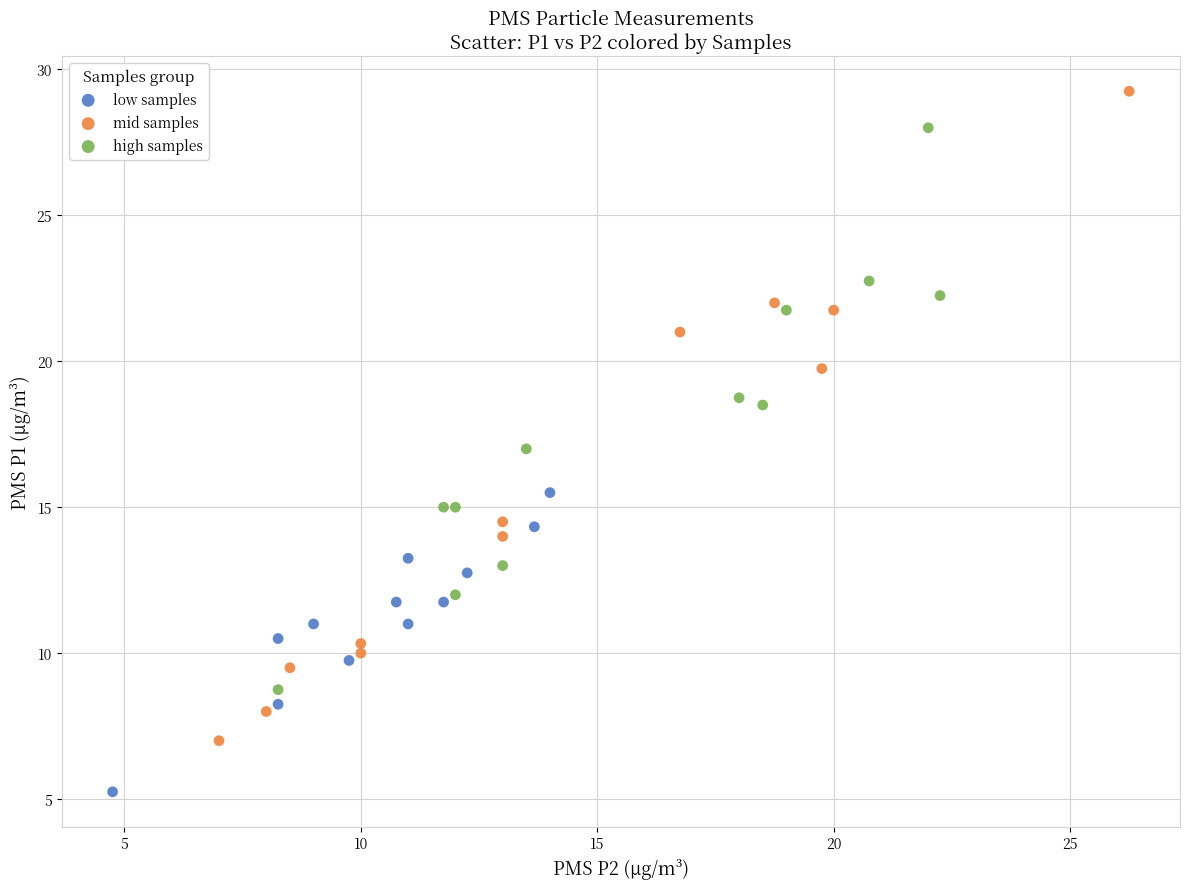

Which series contains the lowest Y value?

low samples